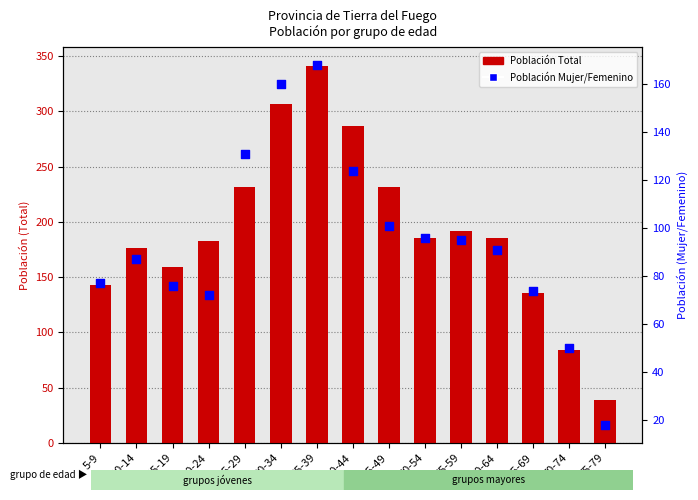

Which series has the largest total across all categories?

Población Total